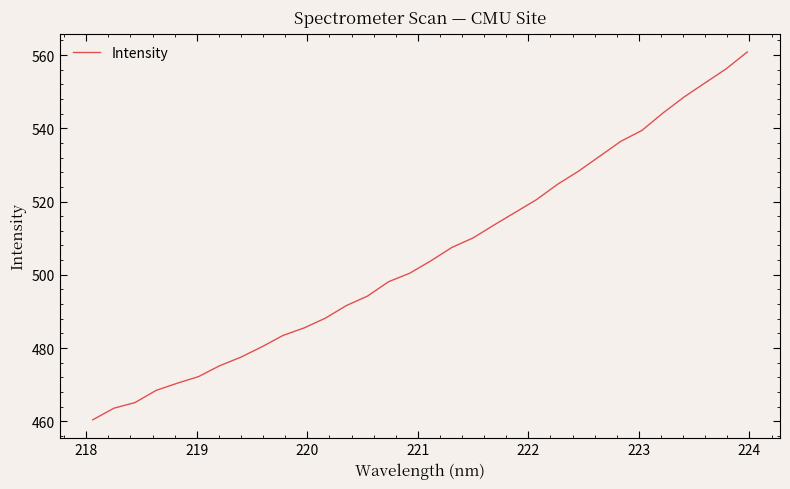

What is the minimum value shown in the chart?

460.4